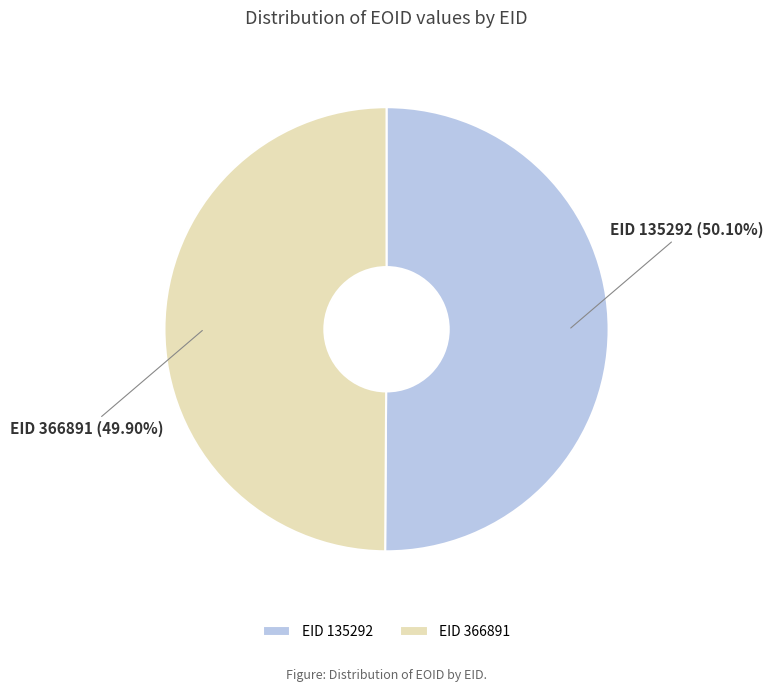

Combined, do EID 135292 and EID 366891 account for over 50%?

Yes